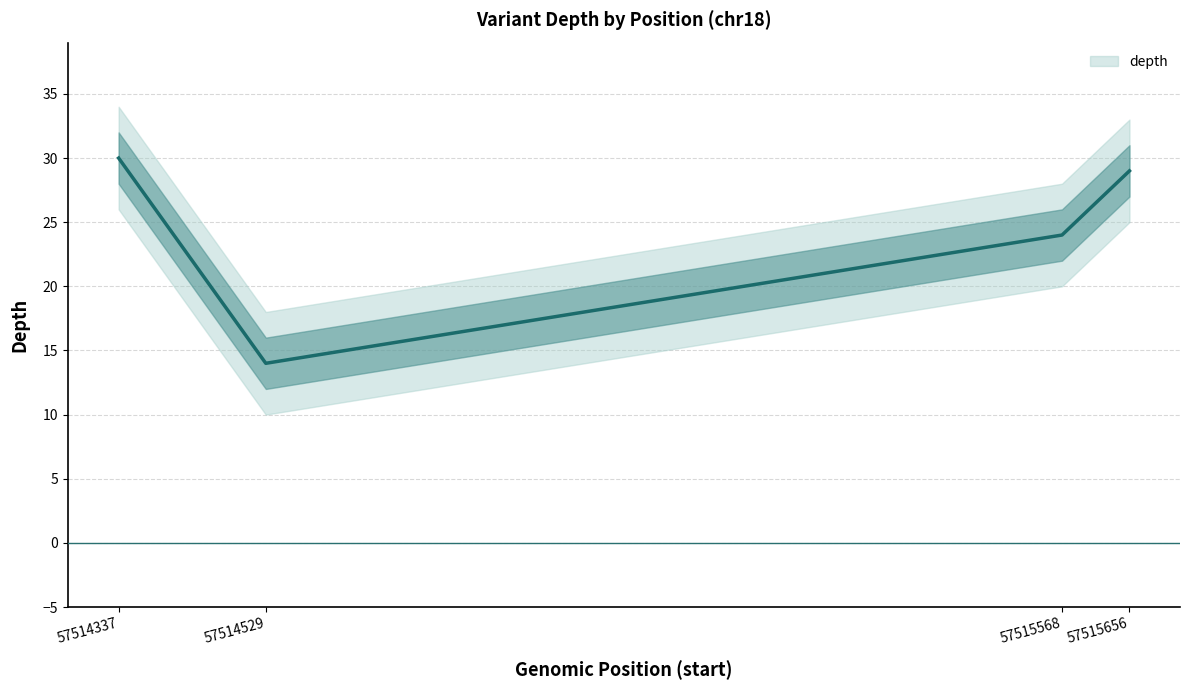

What is the sum of all values?

97